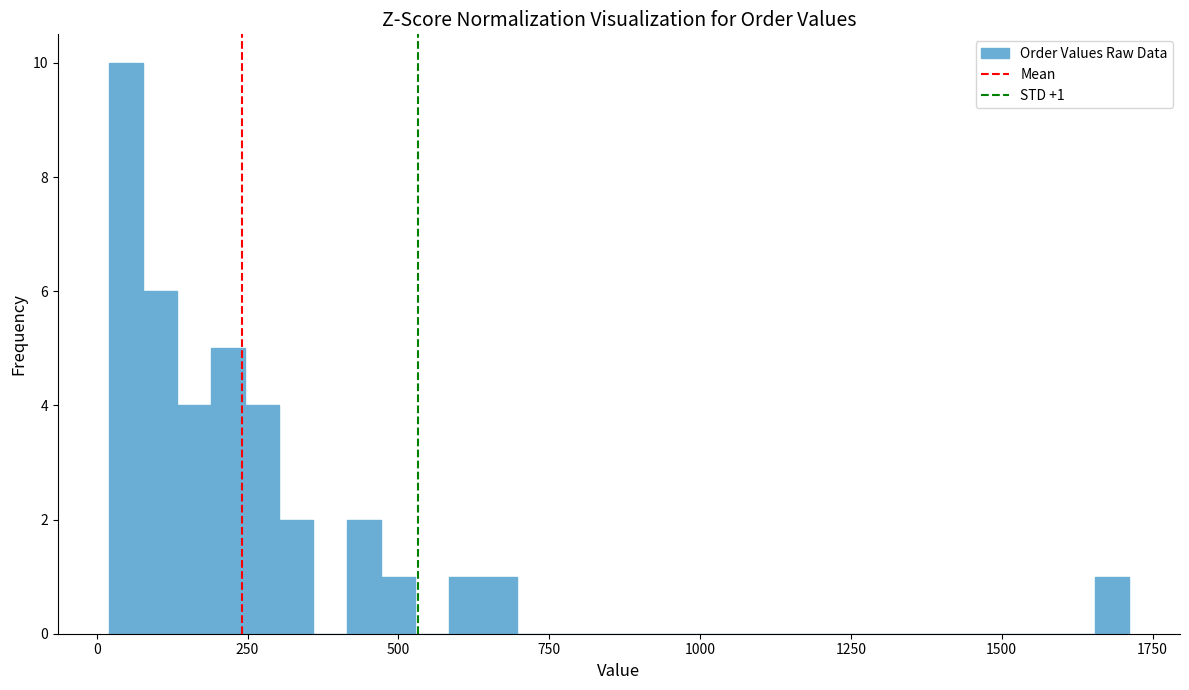

Around what value on the x-axis is the tallest bar? Give the approximate position of its centre, as read against the axis.

50